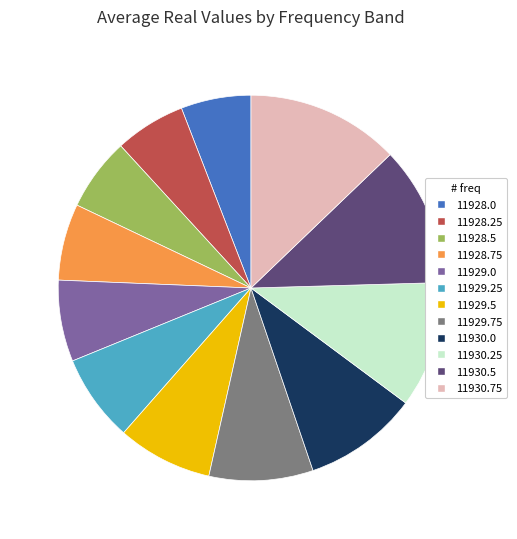

How many segments does this pie chart have?

12